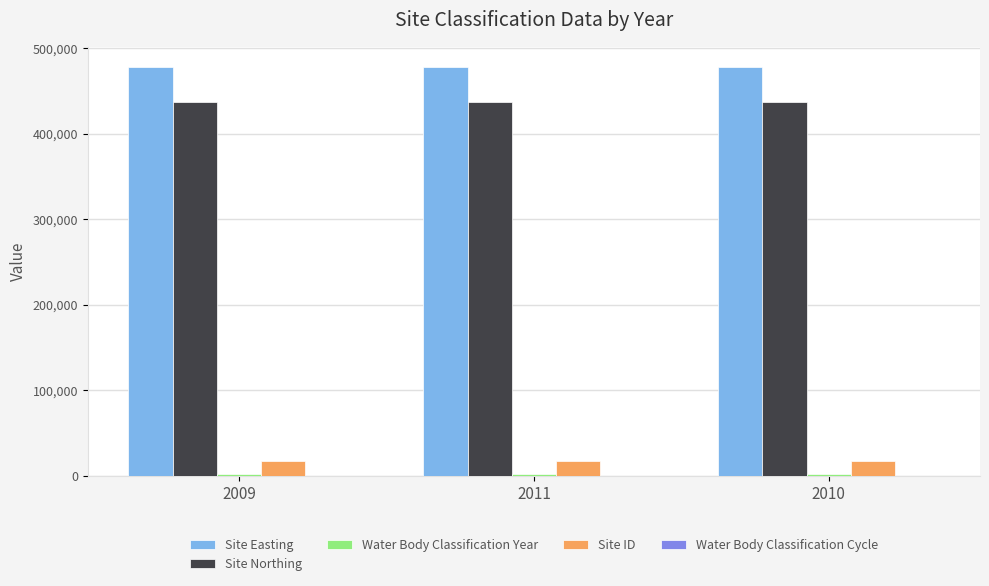

Which series has the largest total across all categories?

Site Easting